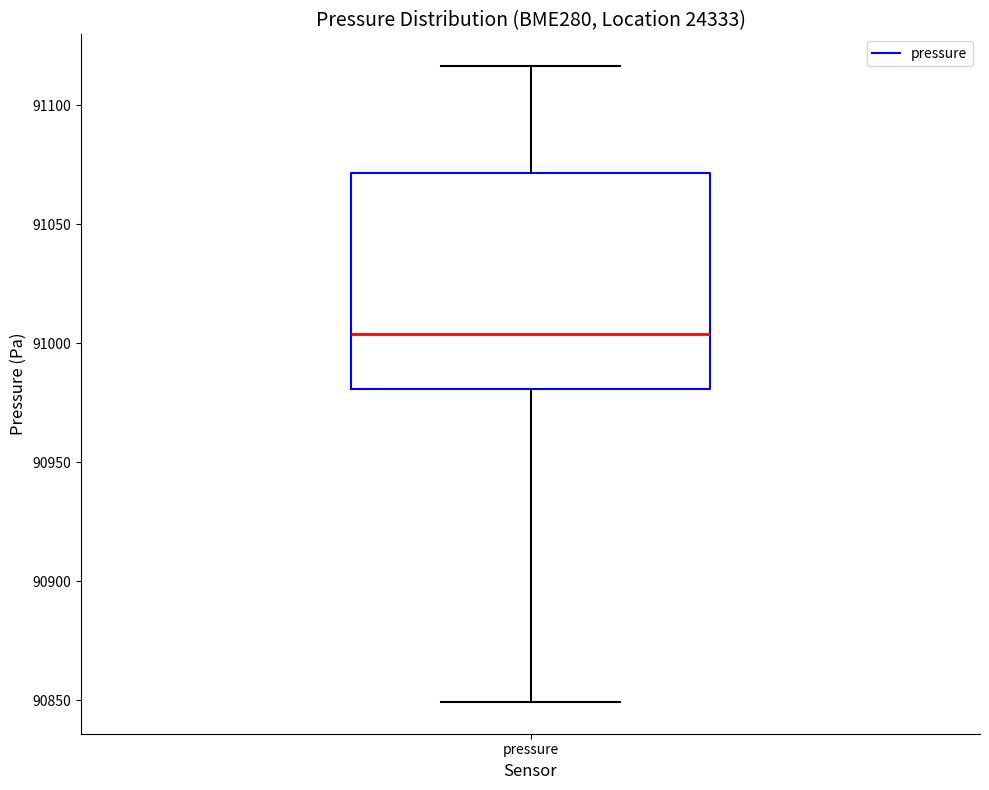

Transcribe this box plot: give where the median line is, the range the box spans, and where the two whiskers end, as read against the y-axis. The values are not printed on the chart, so give them approximately, as read against the axis.

median 91005, box 90980 to 91070, whiskers 90850 to 91115